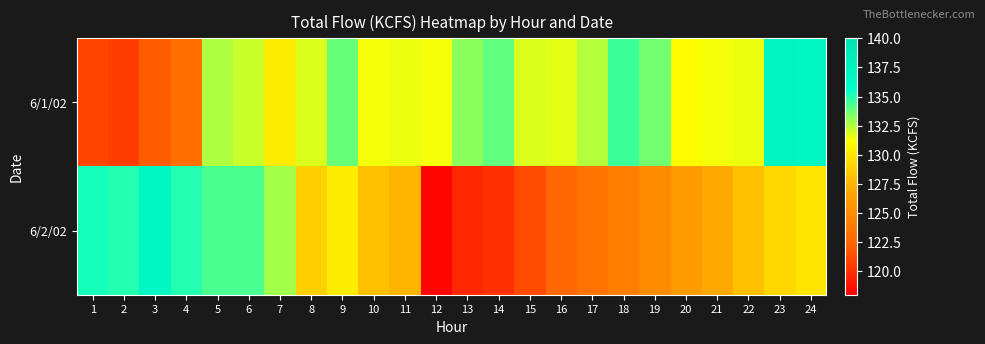

Which series has the largest total across all categories?

6/1/02